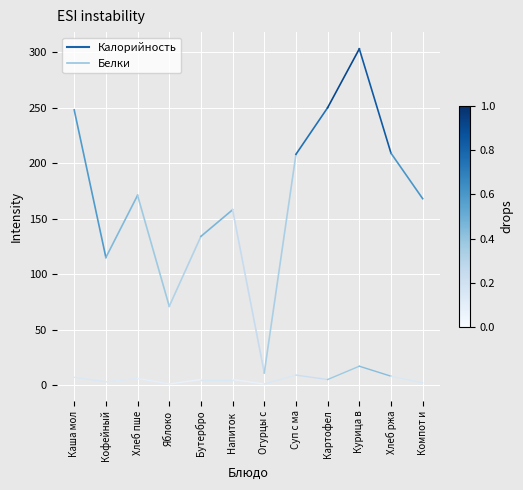

At which label does Калорийность reach its peak?

Каша мол